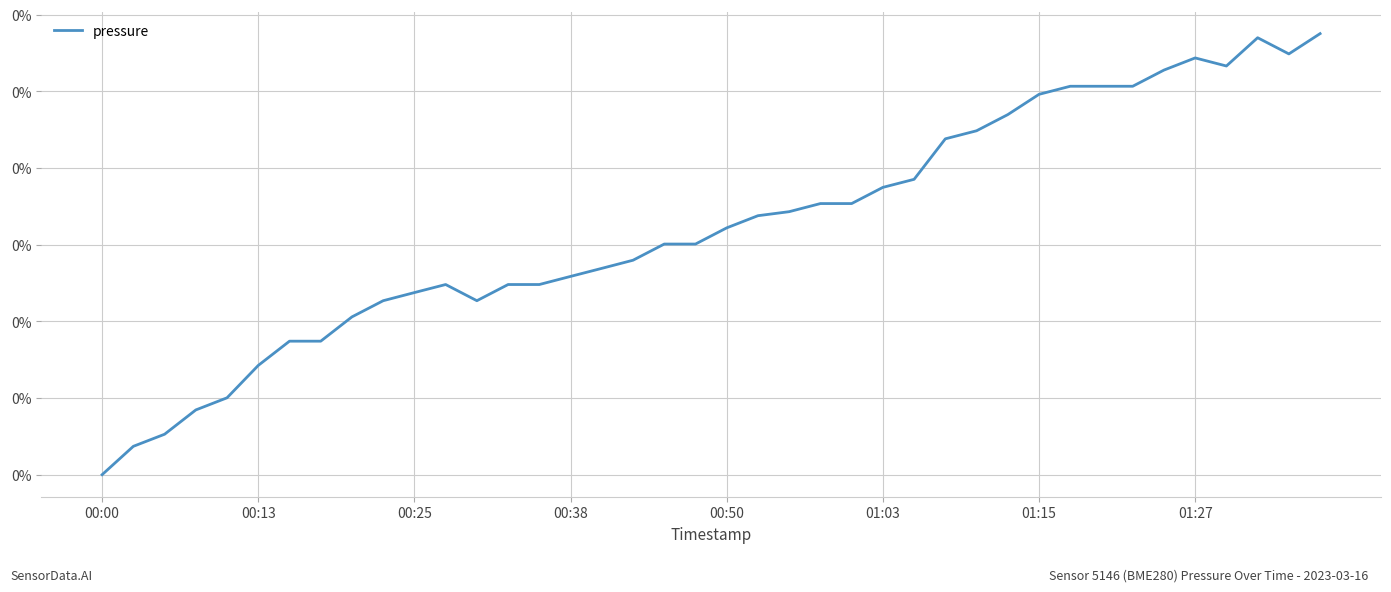

Is this an area chart (filled region under the line)?

No